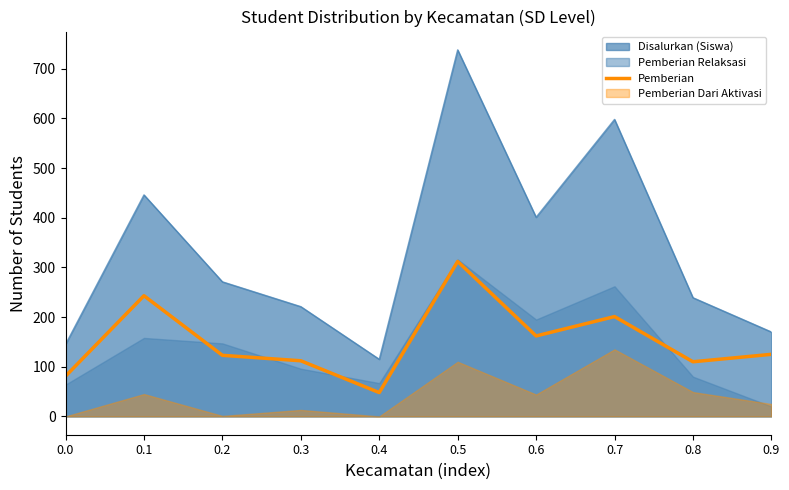

Reading left to right, transcribe all the data shown in this chart.

0.0=81	0.1=243	0.2=123	0.3=112	0.4=48	0.5=312	0.6=162	0.7=201	0.8=110	0.9=125